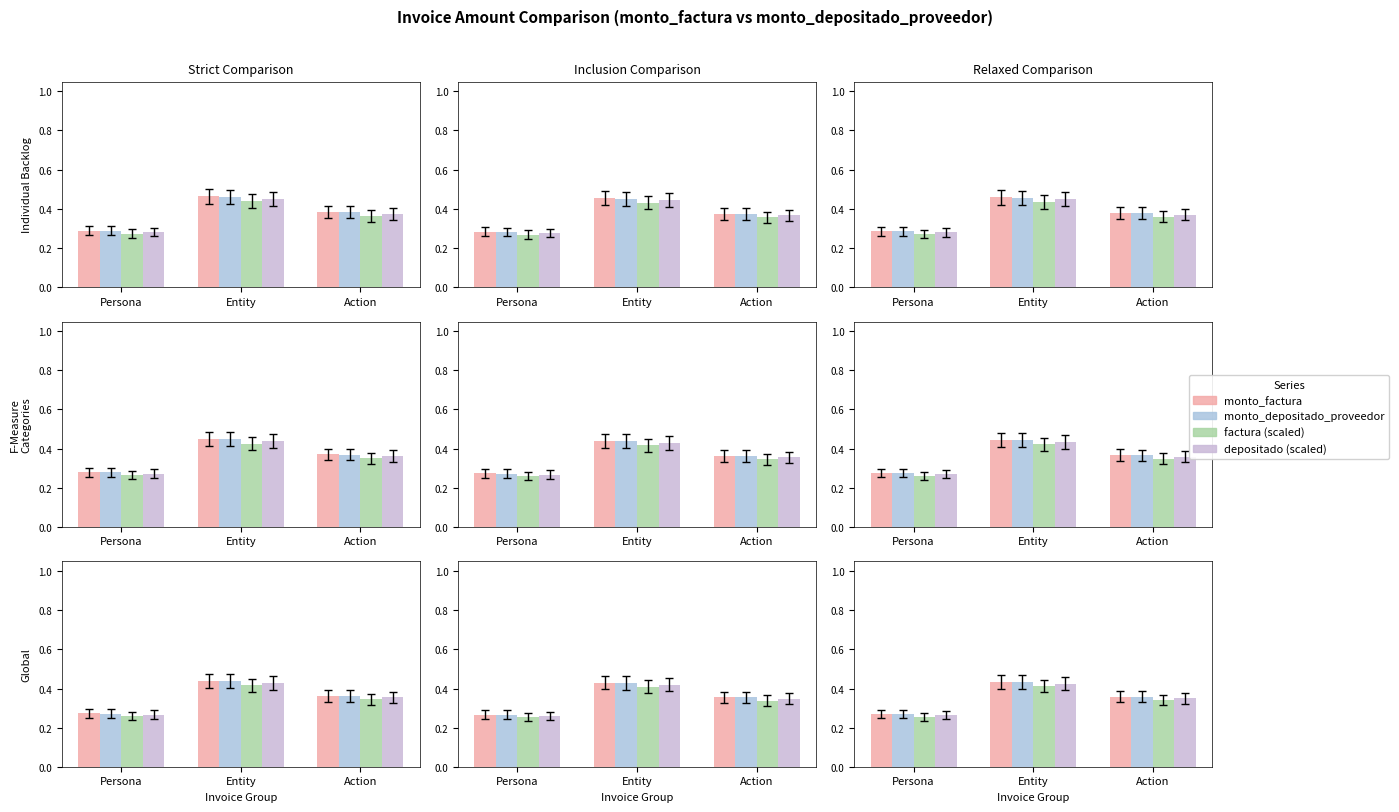

True or false: depositado (scaled) has a value of 0.2 at Persona.

False